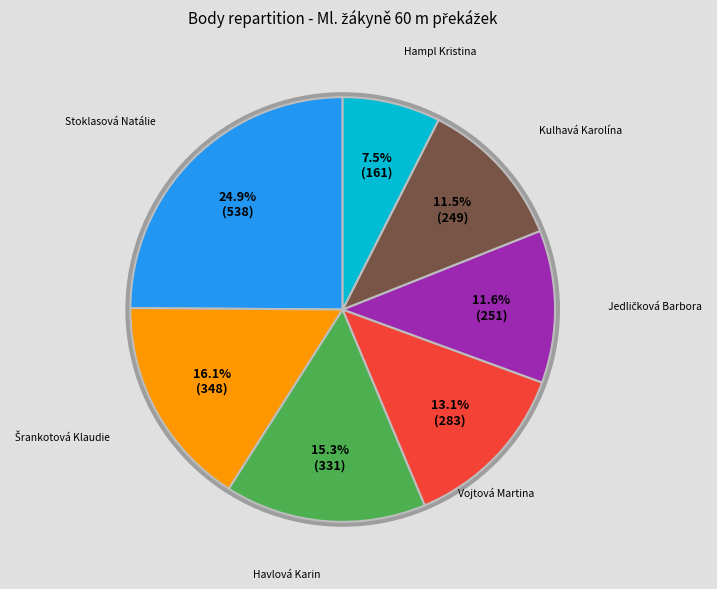

Is the sum of Kulhavá Karolína and Stoklasová Natálie greater than half?

No